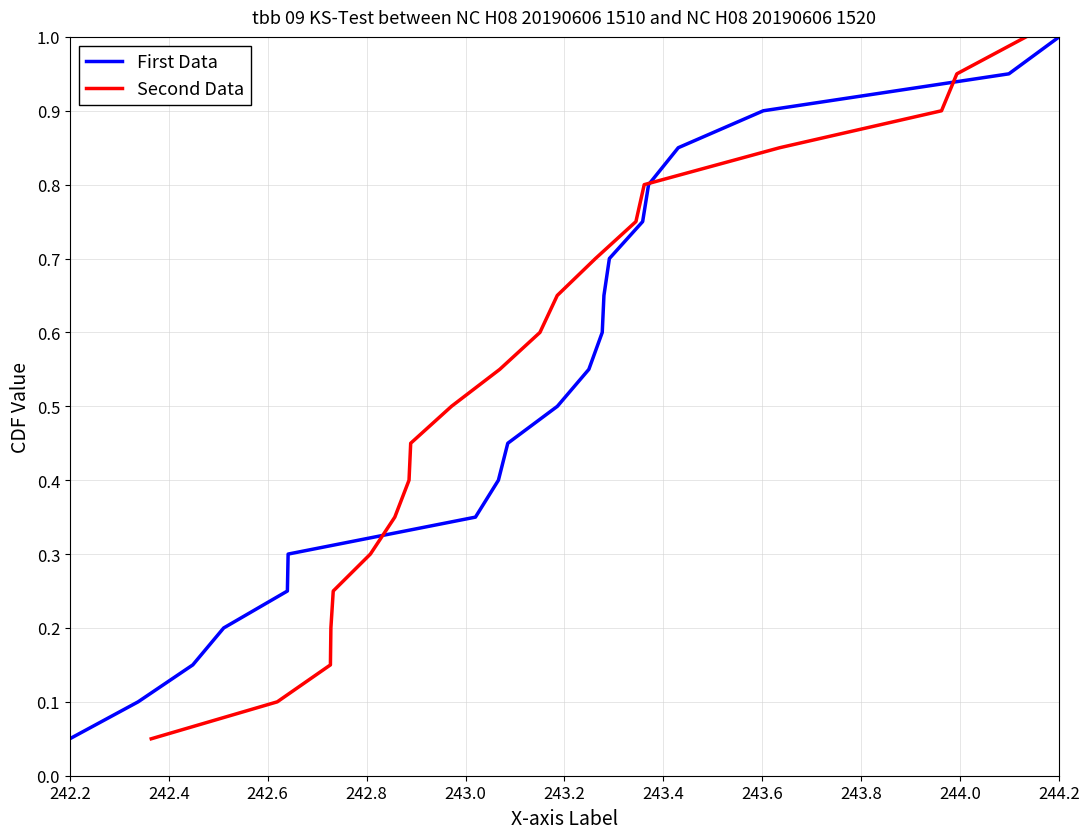

At which label is First Data closest to 0?

242.2